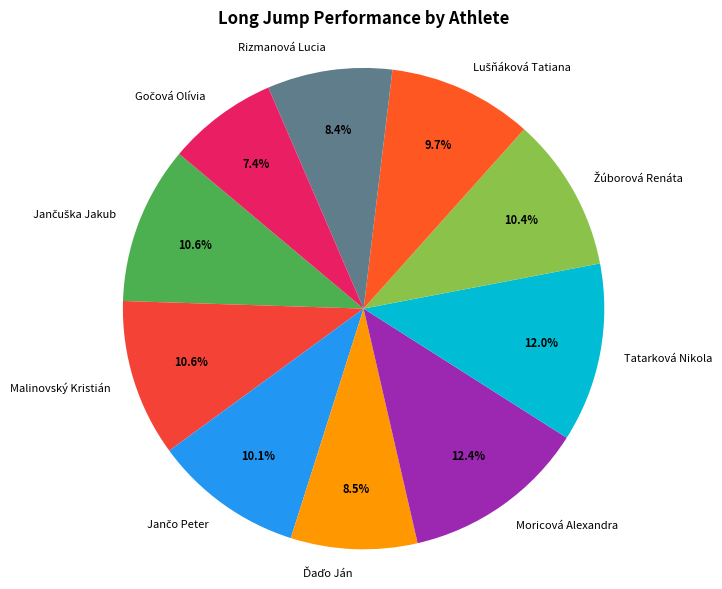

What percentage is NOT represented by Tatarková Nikola?

88.0%